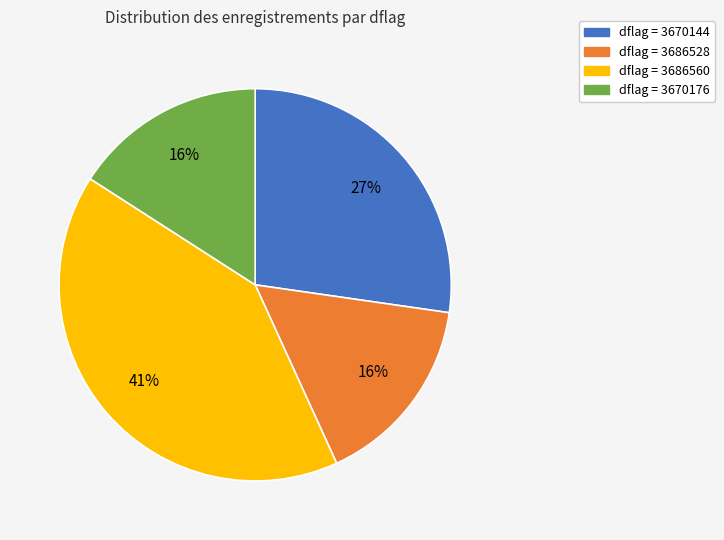

Does any single category account for the majority?

No